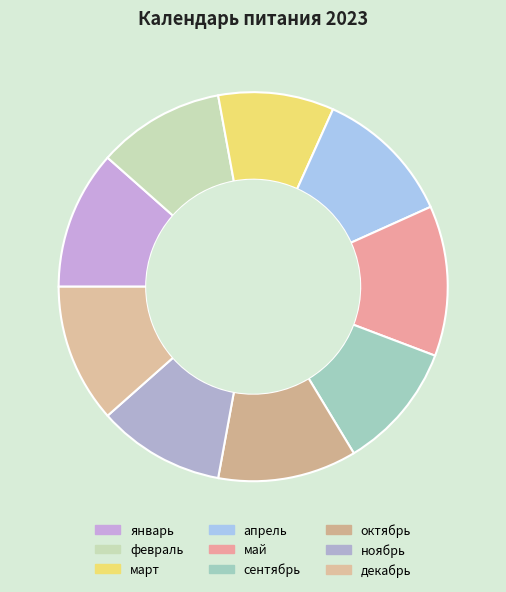

Is it true that октябрь is 1% of the pie?

False